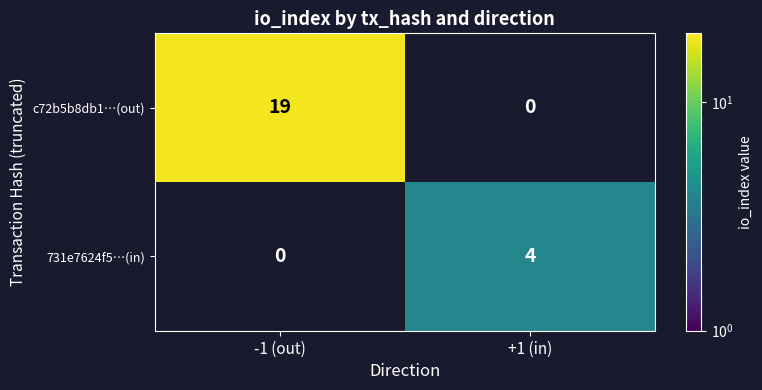

Is it true that c72b5b8db1…(out) equals 27.7 at -1 (out)?

False